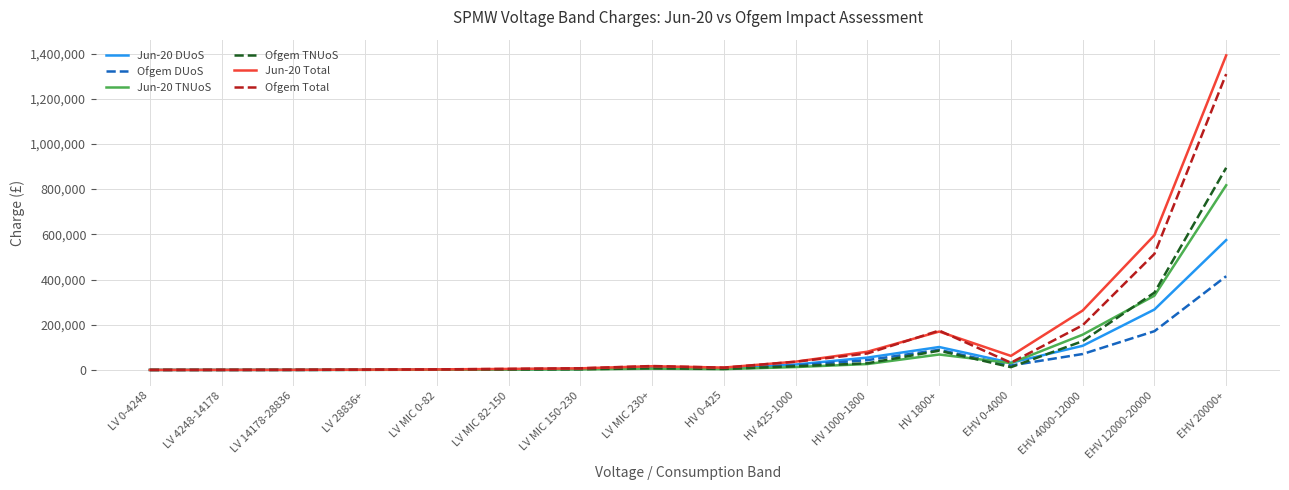

What is the sum of the Jun-20 Total values at EHV 20000+ and LV MIC 0-82?

1394109.6